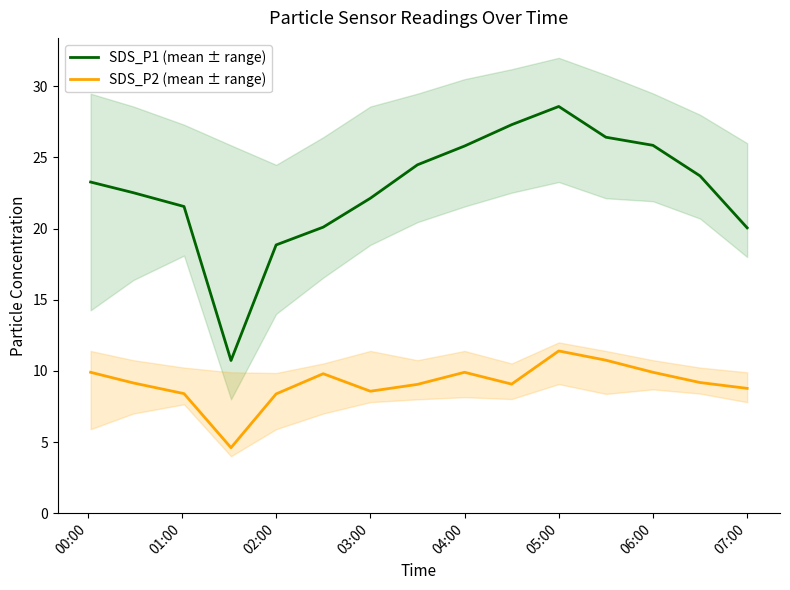

What is the maximum value for SDS_P2 (mean ± range)?

11.4